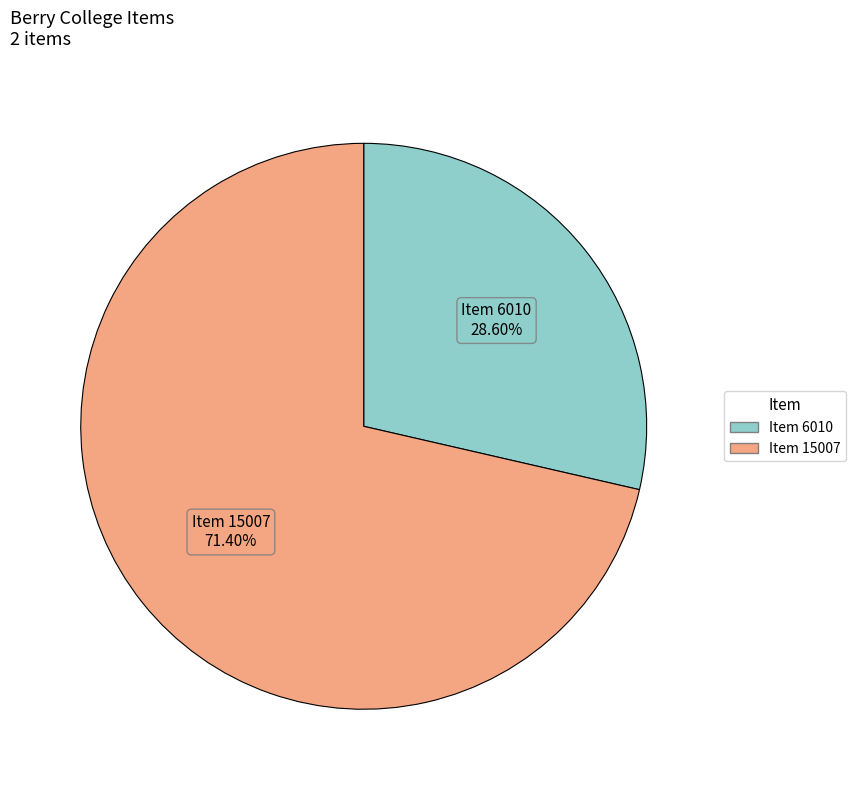

To the nearest percent, what percentage of the pie is Item 15007?

71%